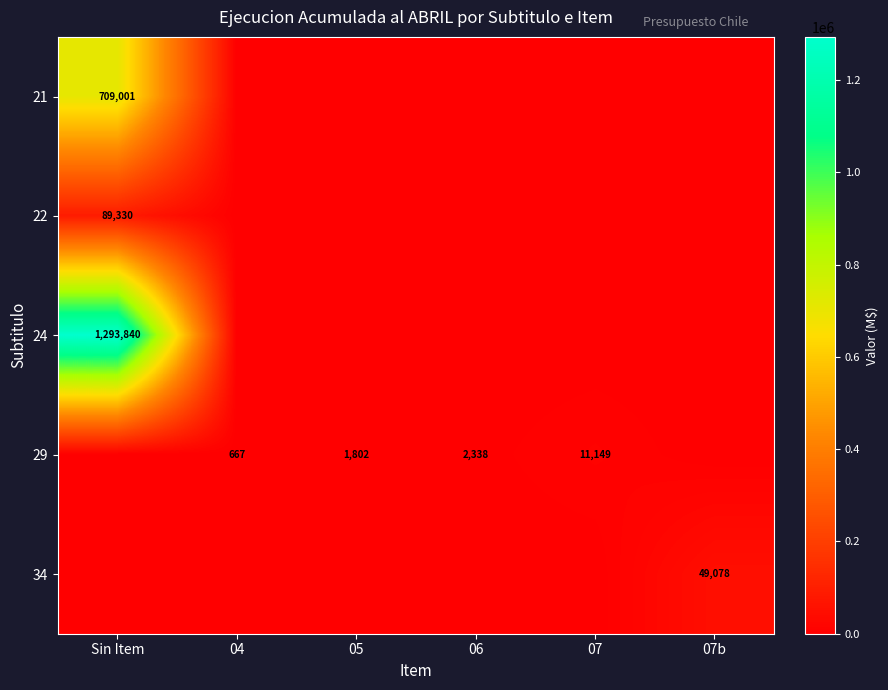

At which category does the chart reach its peak across all series?

Sin Item